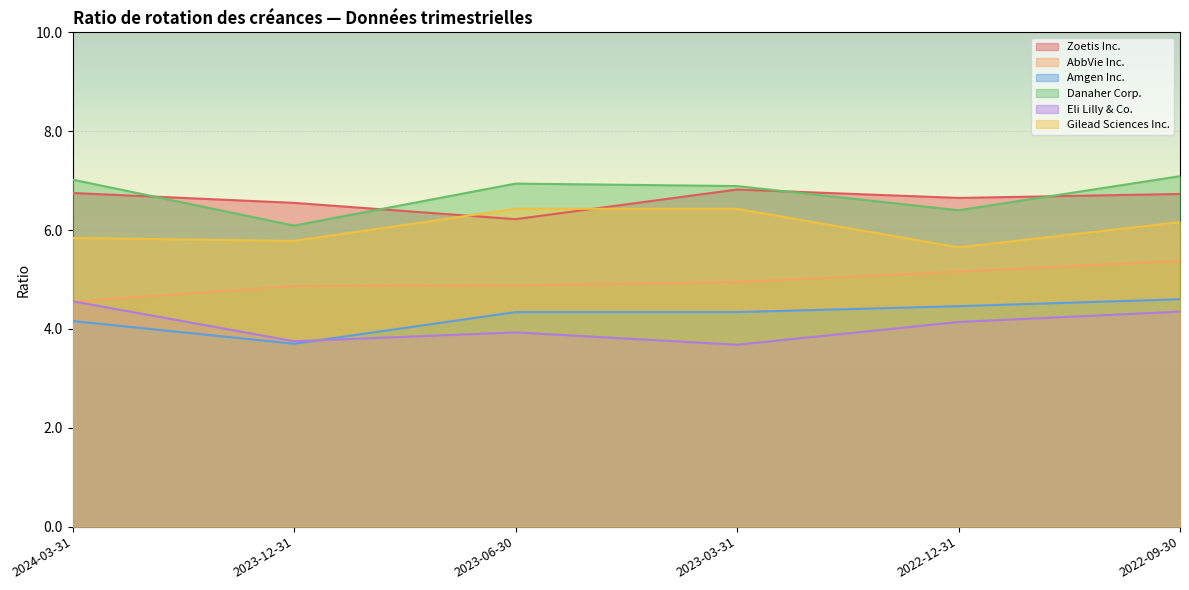

How many data points in Gilead Sciences Inc. are less than 6?

3